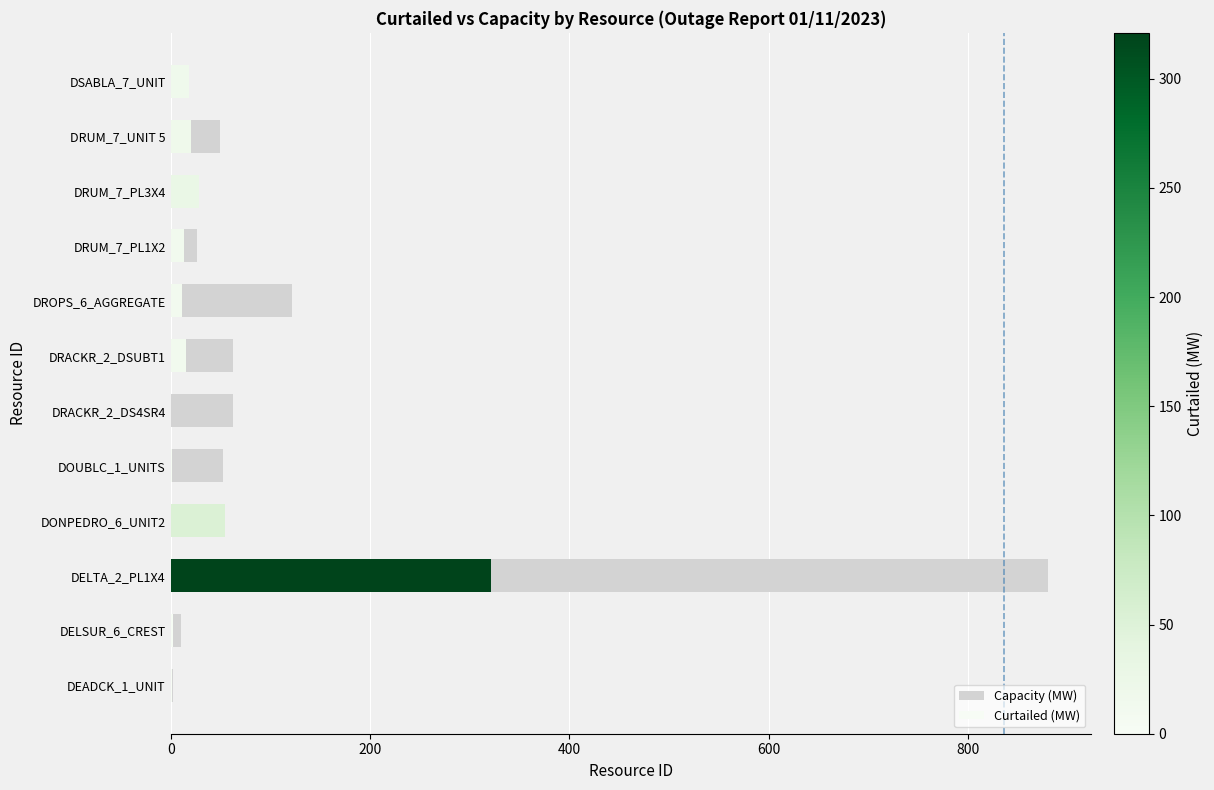

List the series in order of their peak value, lowest first.

Curtailed (MW), Capacity (MW)